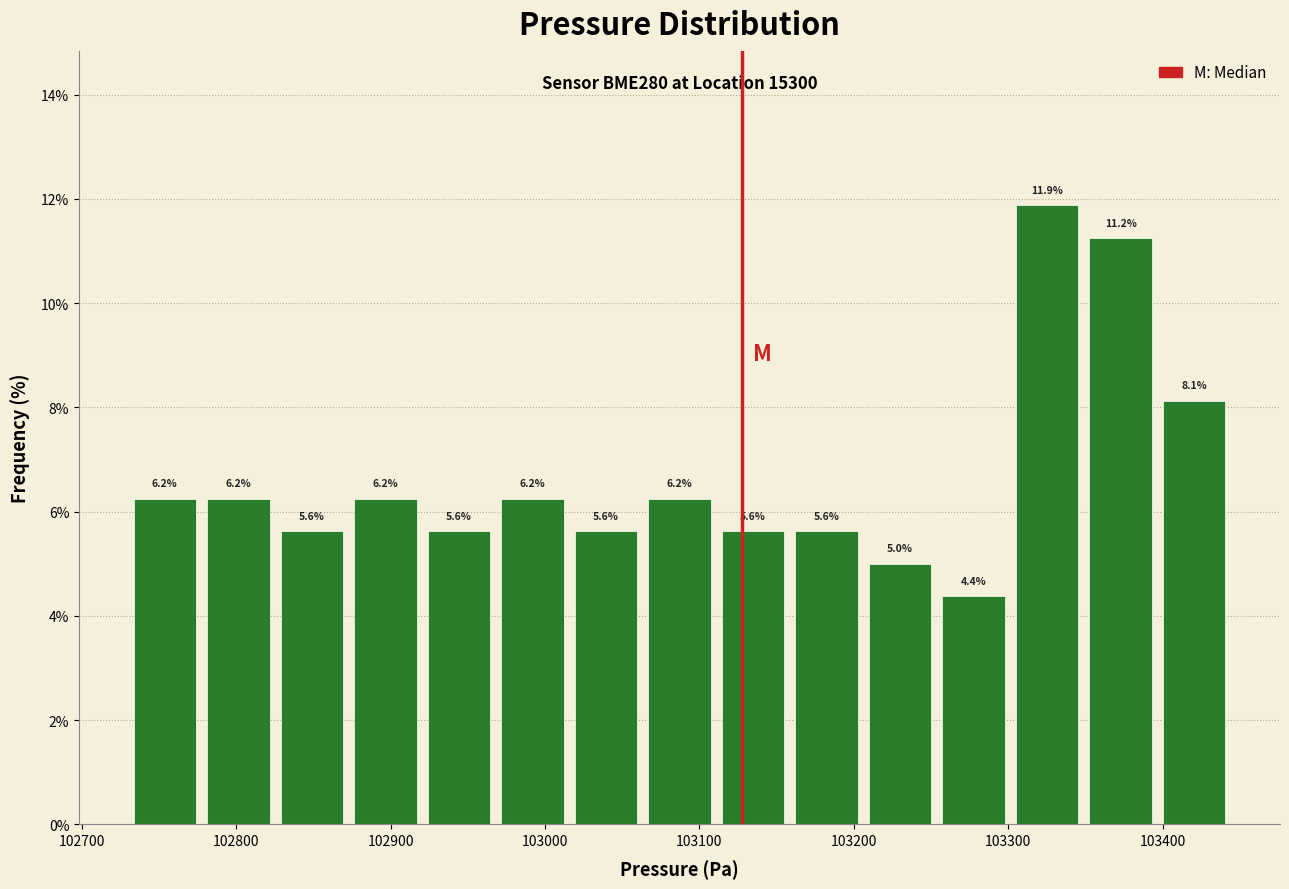

Over which range of the x-axis is the bar tallest?

103300 to 103350